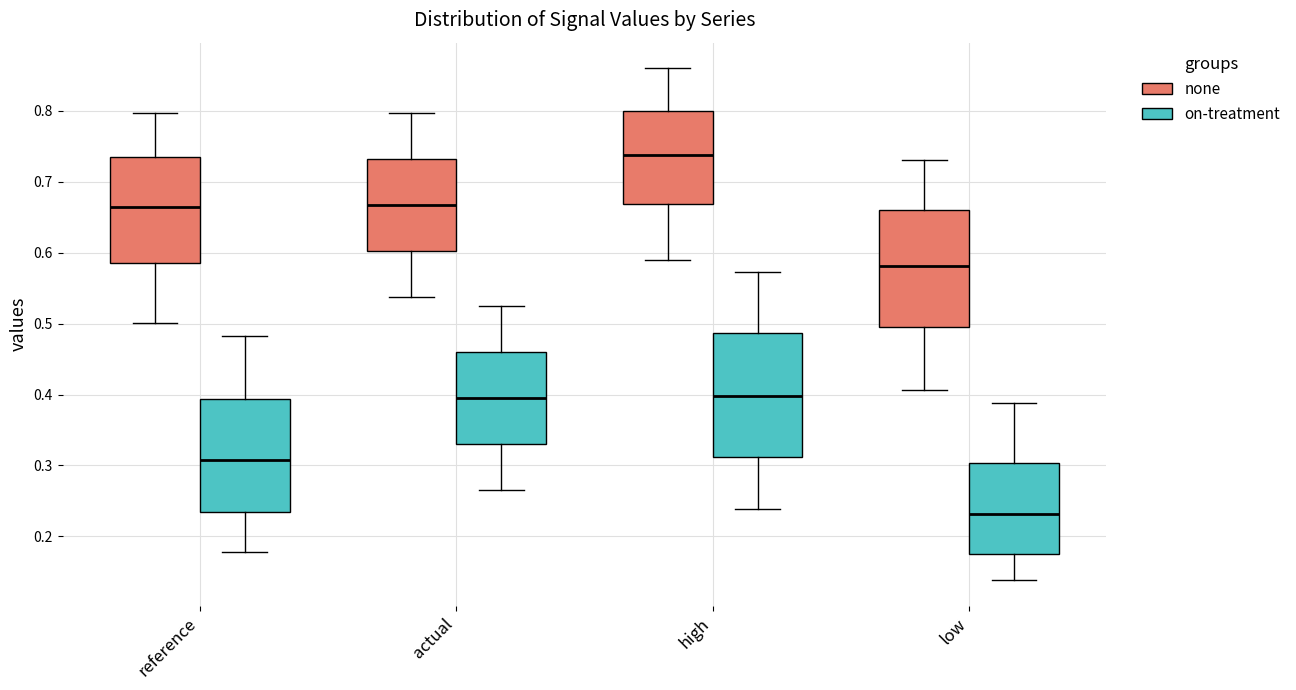

Comparing the boxes themselves (not the whiskers), which one is the tallest?

high (on-treatment)